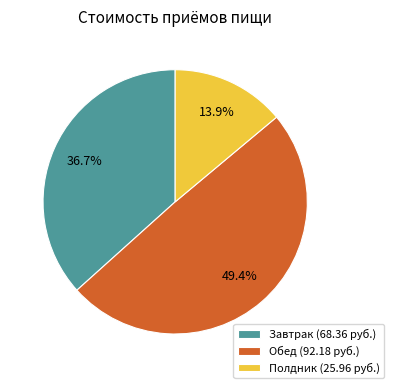

The Полдник slice represents 14% of the pie. True or false?

True